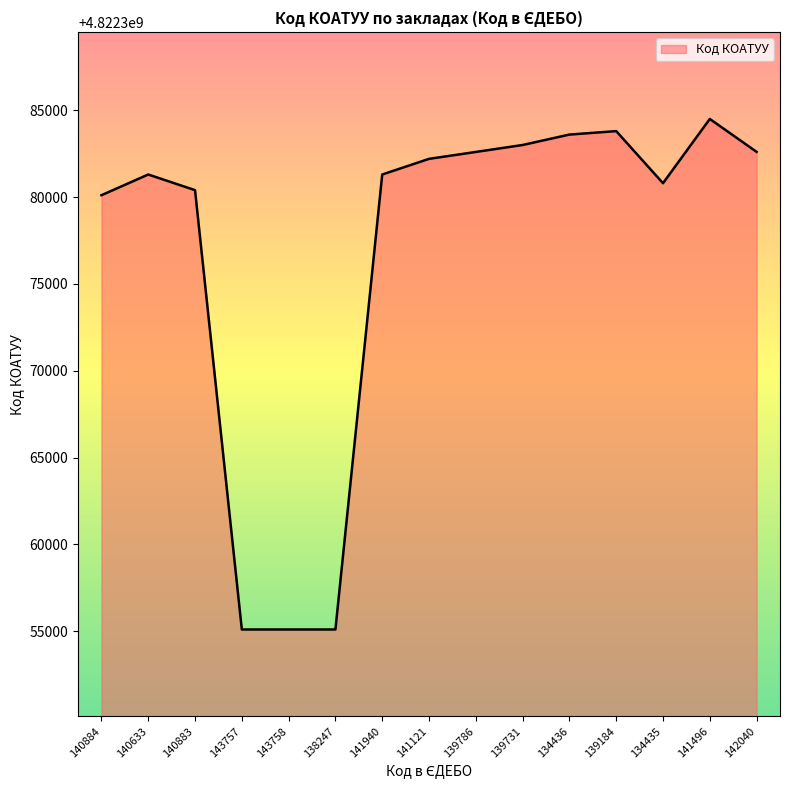

The chart shows a value of 6554649234 at 143758. True or false?

False